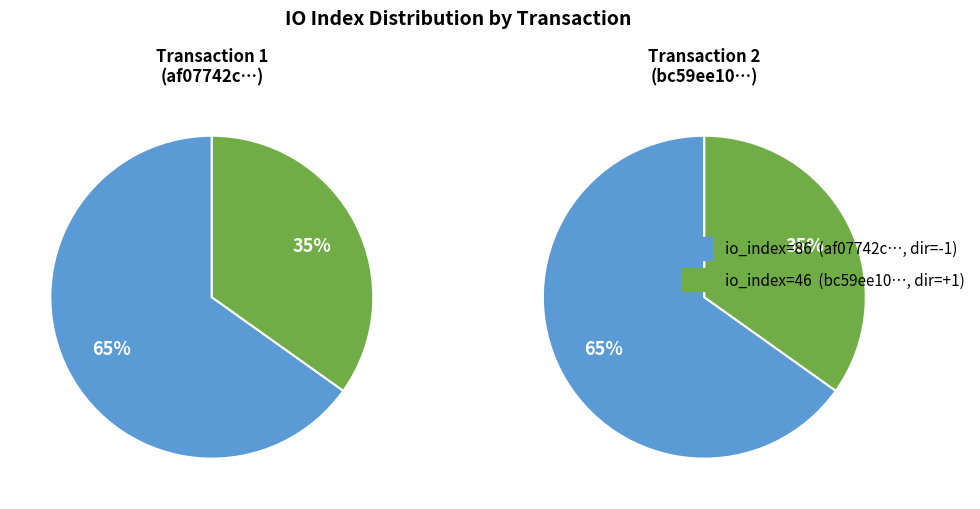

How many slices are in this pie chart?

2